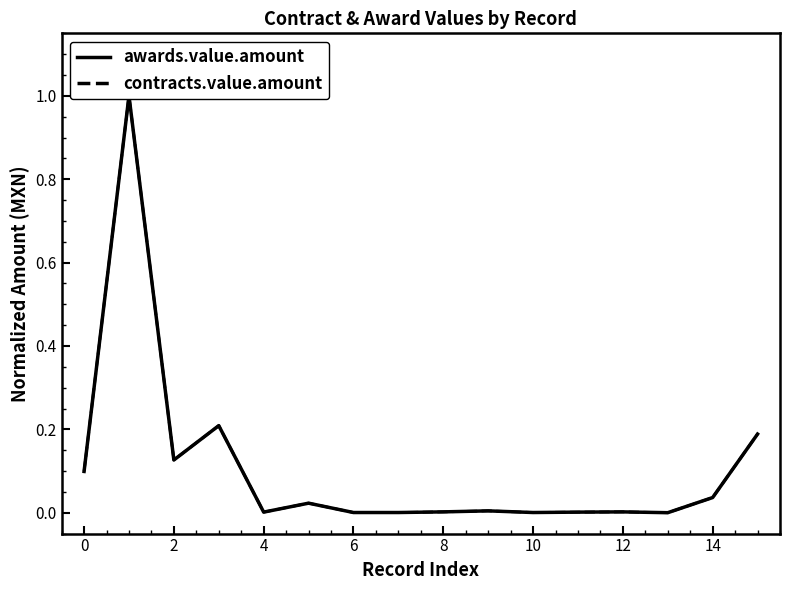

Which series has the largest total across all categories?

awards.value.amount